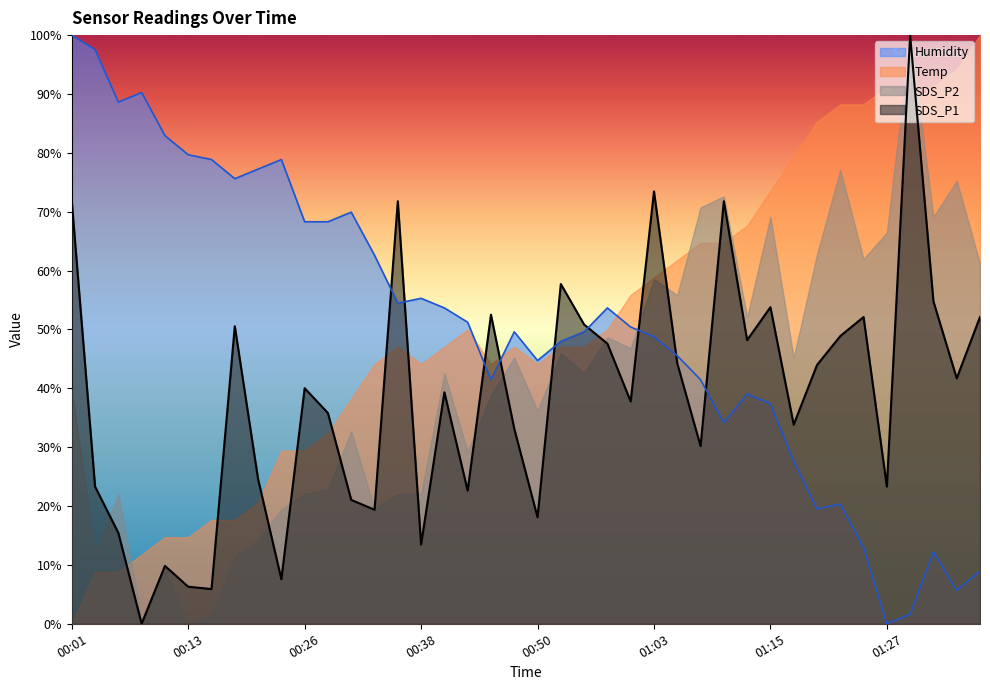

Where is the first local minimum for SDS_P1?

00:08